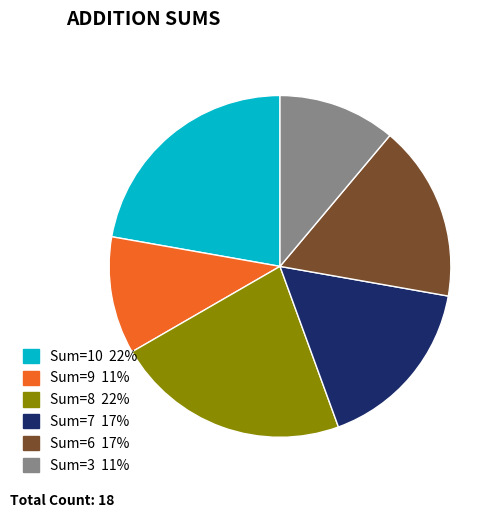

How many segments does this pie chart have?

6